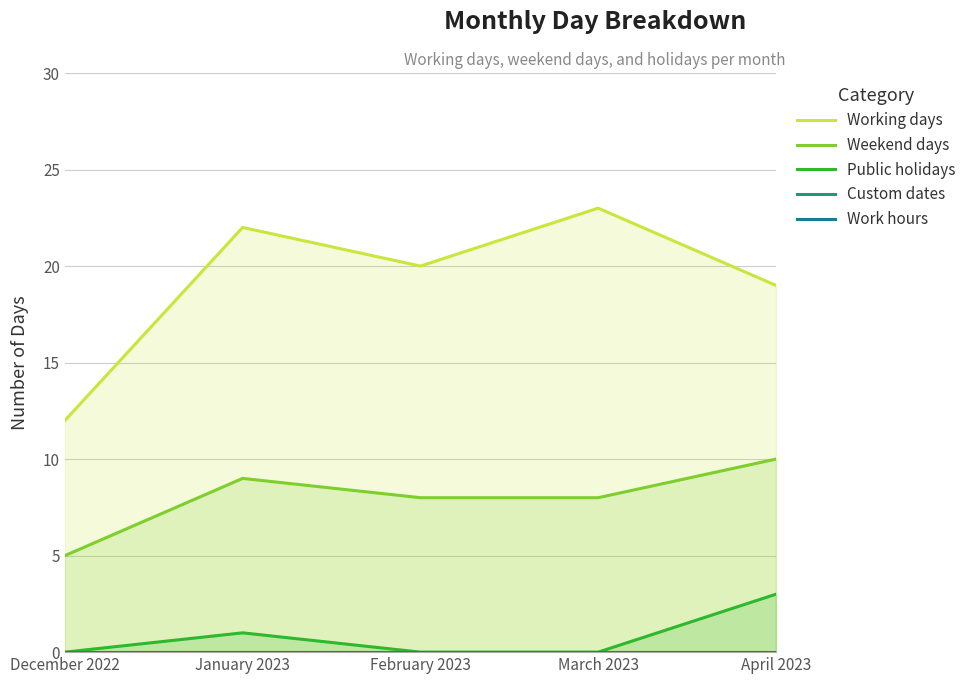

What is the greatest value displayed?

23